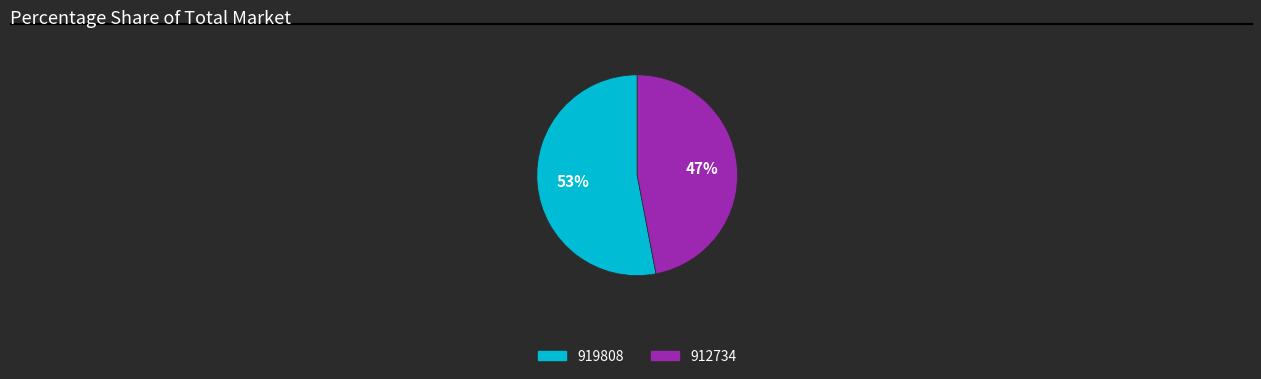

How many slices are in this pie chart?

2